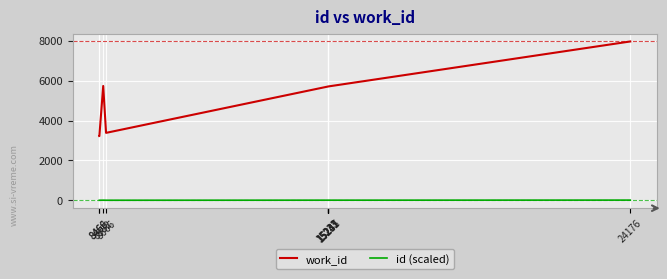

What are all the series names shown in the legend?

work_id, id (scaled)